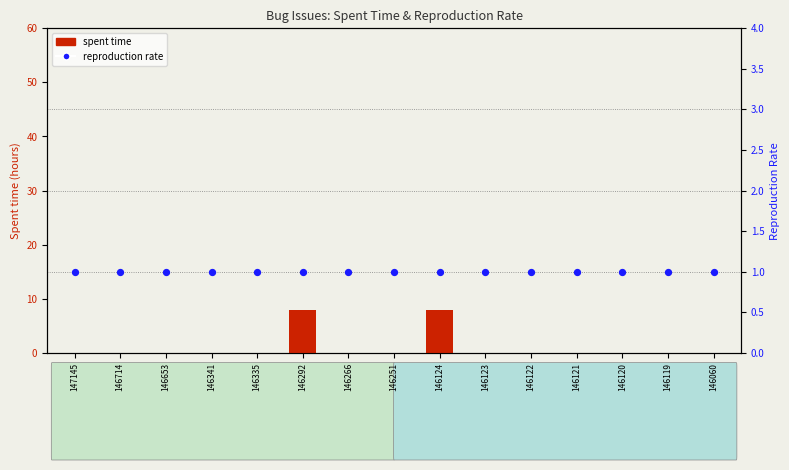

At which category is the sum across all series the highest?

146292